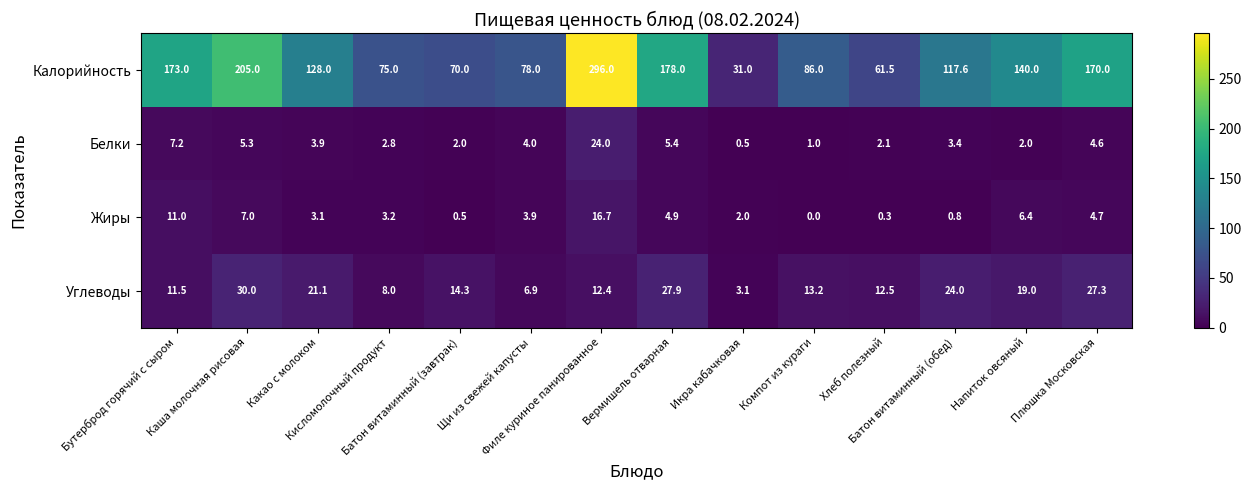

At how many categories does at least one series exceed 73?

11